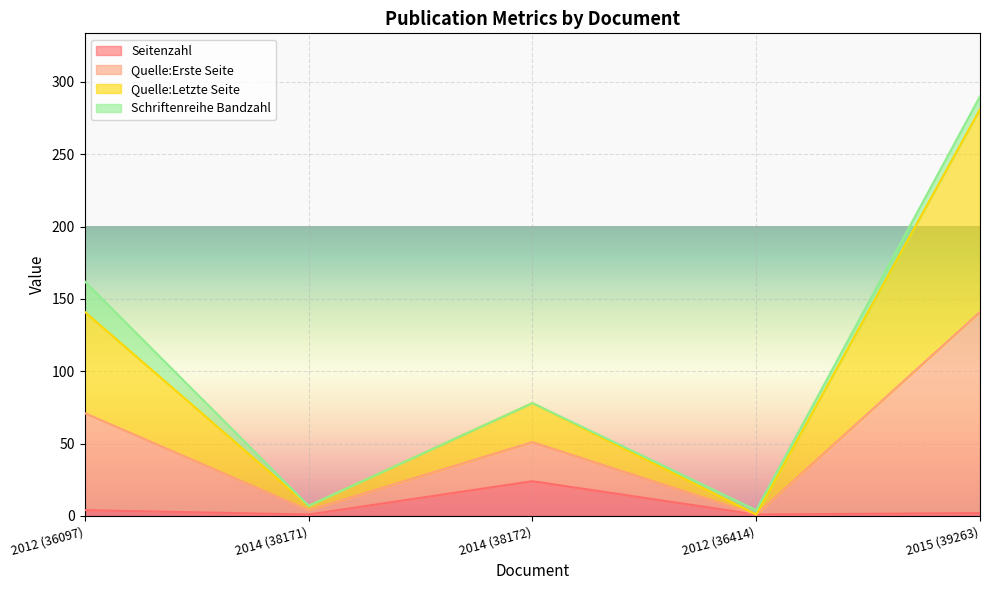

True or false: Quelle:Erste Seite and Seitenzahl cross at least once.

False